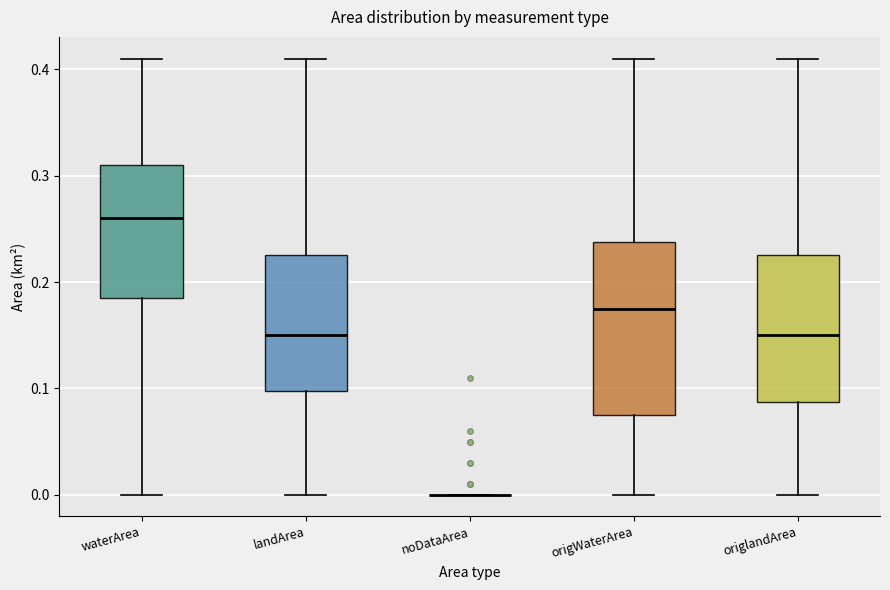

Where does the median line of the box for landArea sit on the y-axis? The values are not printed on the chart, so give them approximately, as read against the axis.

0.15